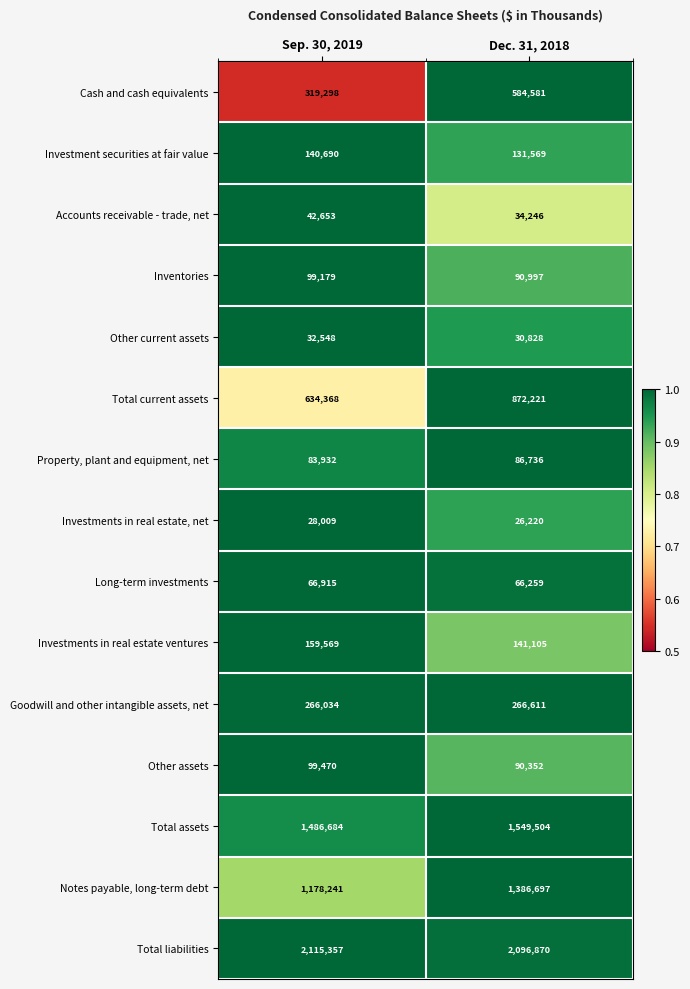

Read the Total liabilities value at Sep. 30, 2019.

2115357